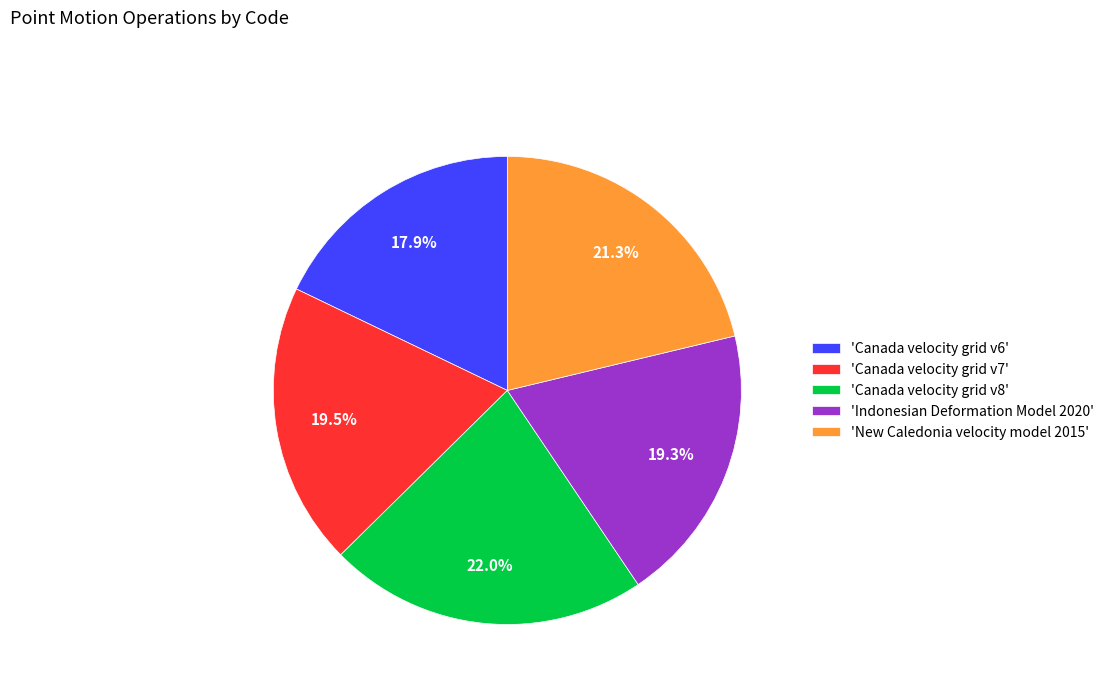

Combined, what portion of the pie is 'Canada velocity grid v6' and 'Canada velocity grid v8'?

39.9%